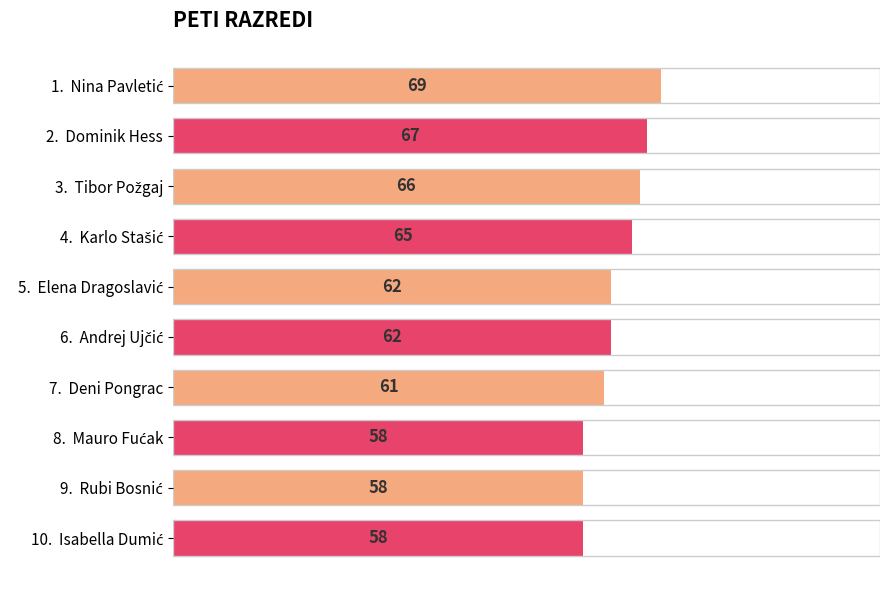

What is the value of the 3rd bar from the top?

66